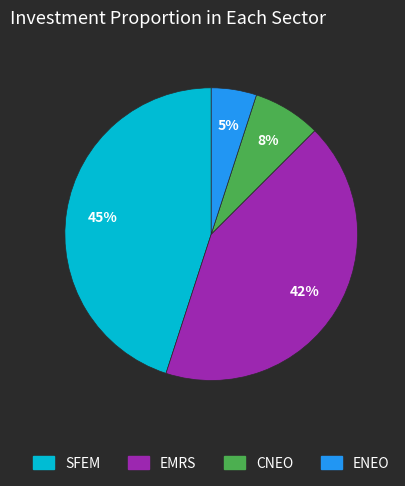

Approximately how many times larger is the value at CNEO compared to EMRS?

0.2